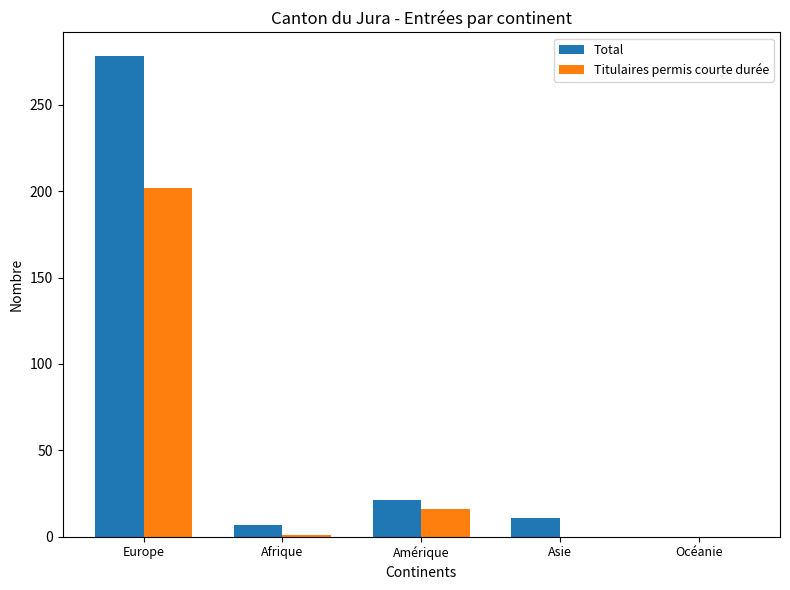

How many distinct data groups are displayed?

2